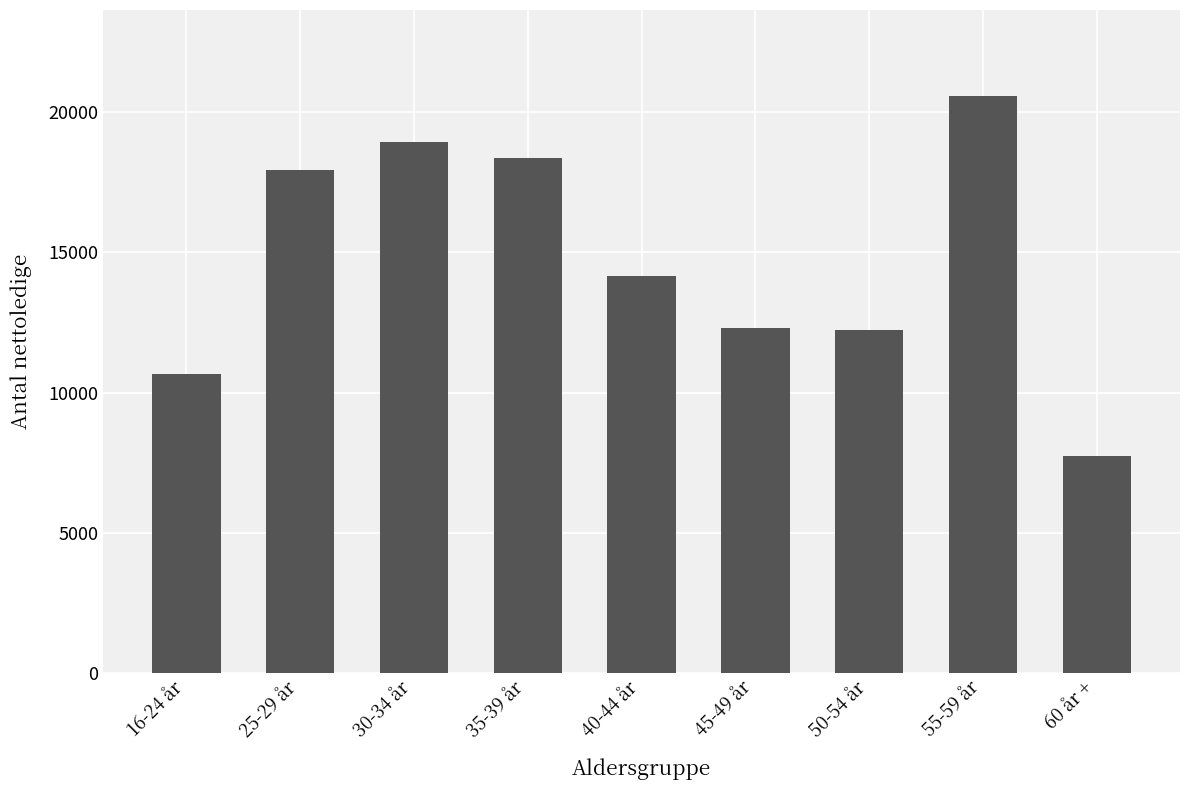

The value at 16-24 år is 10670. True or false?

True